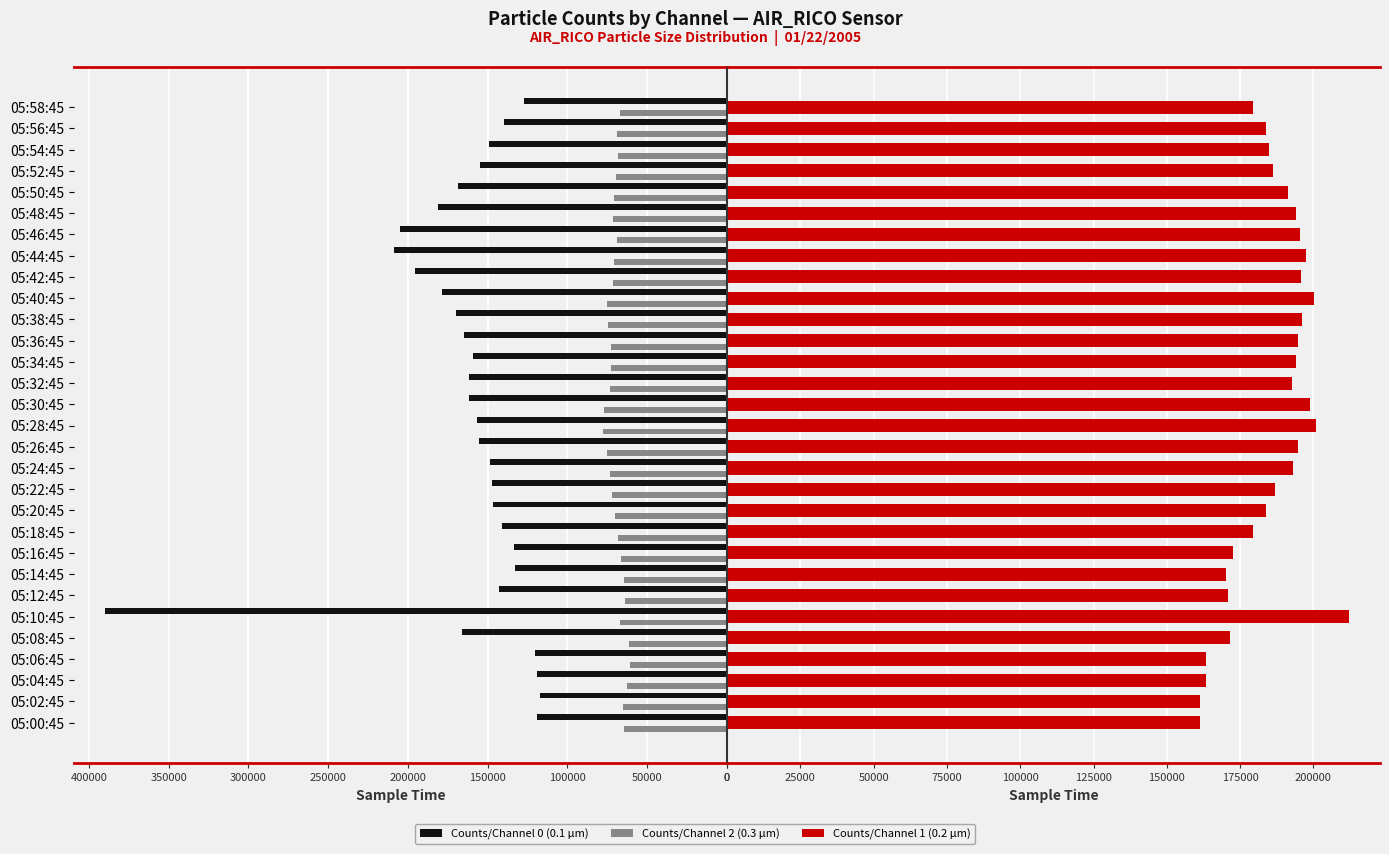

How many groups of bars are there?

30